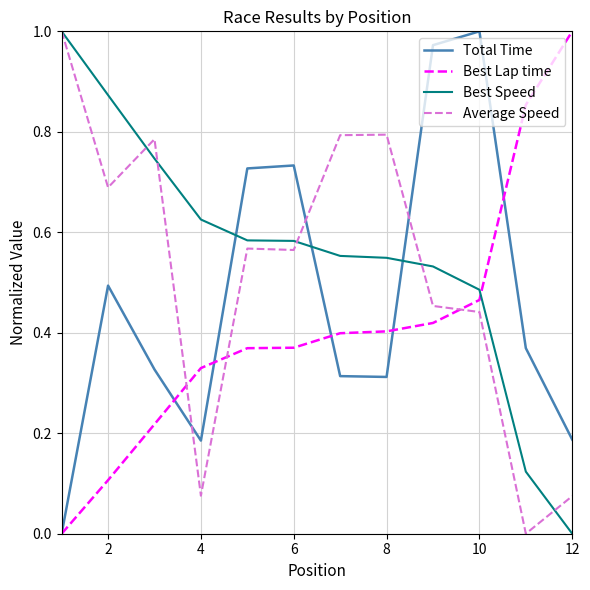

True or false: Best Lap time and Best Speed intersect in this chart.

True